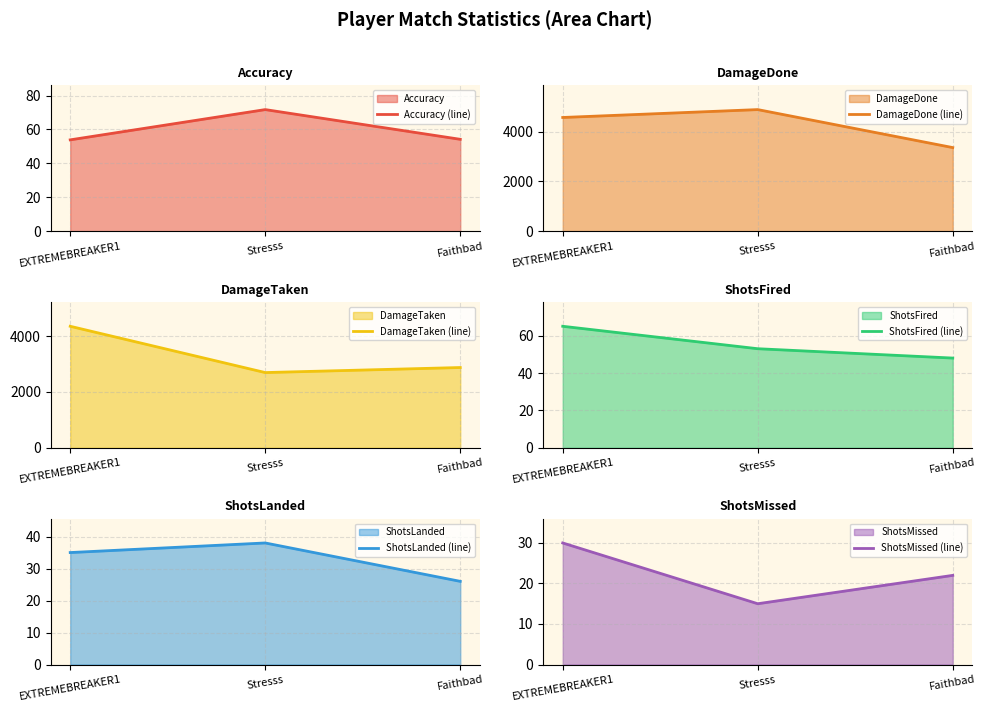

What is the value of the ShotsMissed (line) point at the 3rd from the left?

22.0